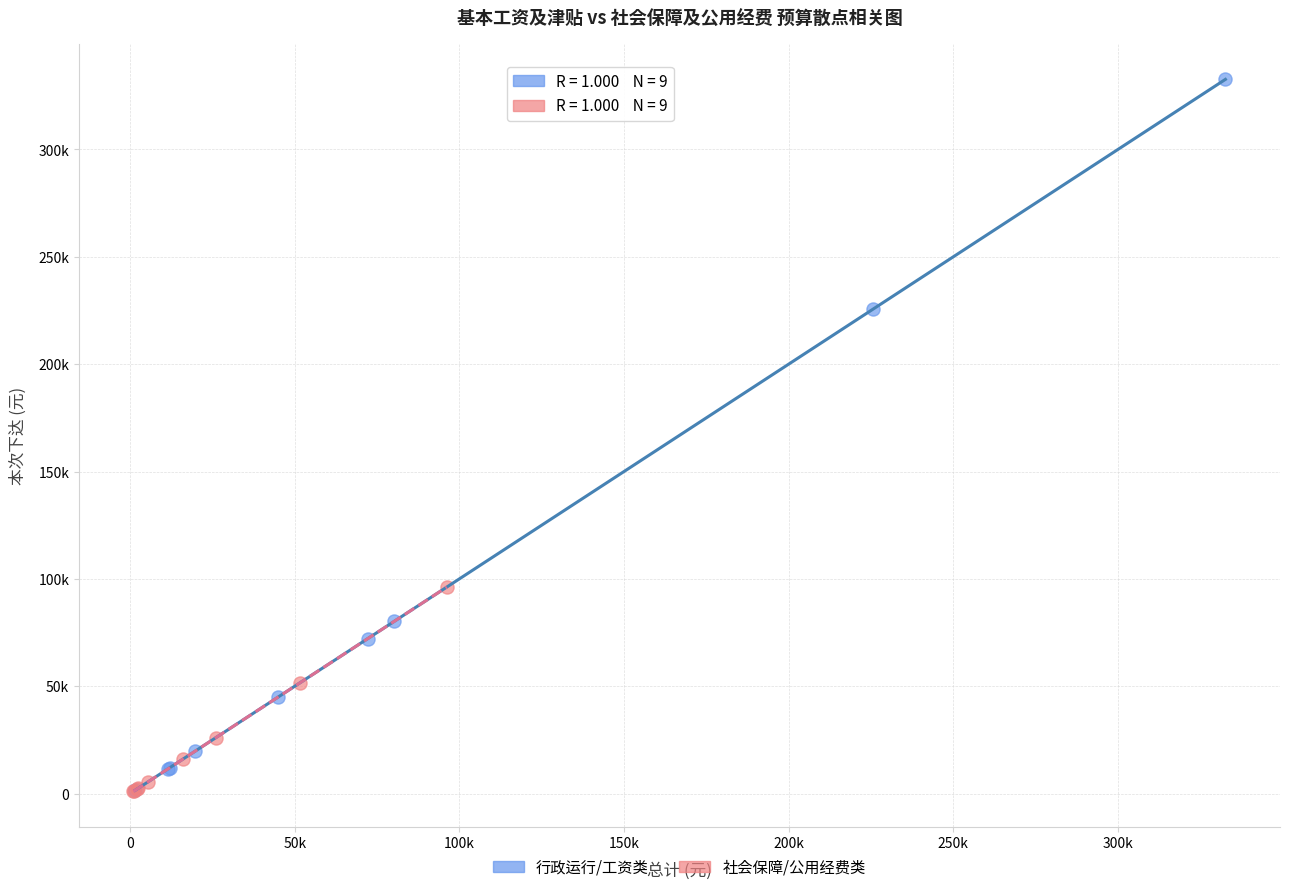

What are all the series names shown in the legend?

行政运行/工资类, 社会保障/公用经费类